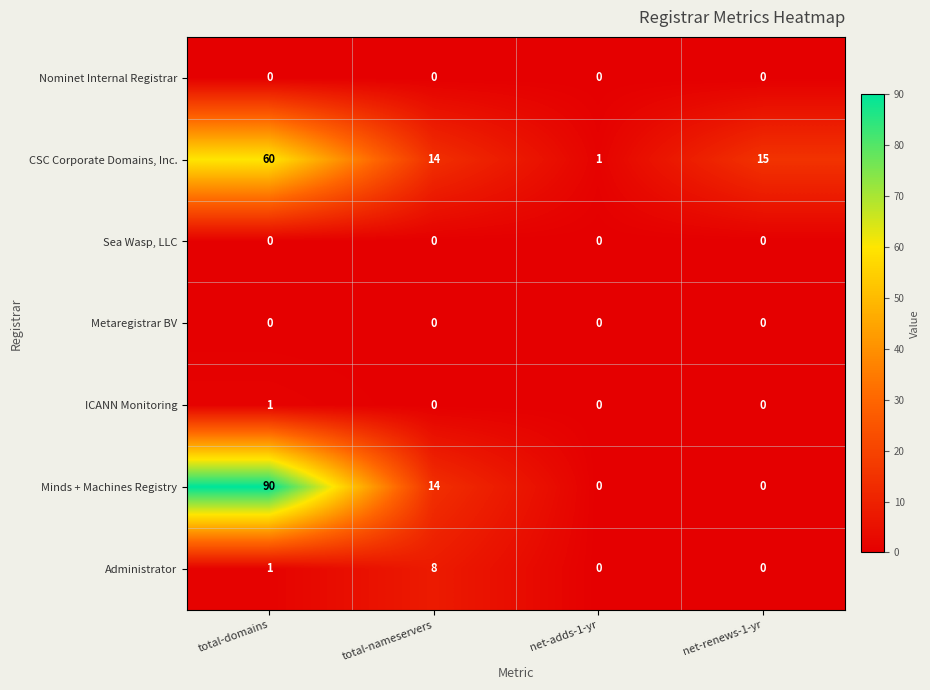

Count the number of categories in the chart.

4